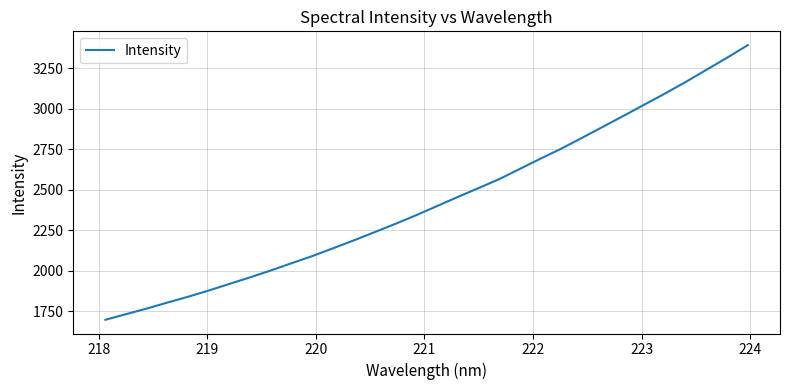

What is the minimum value shown in the chart?

1698.0